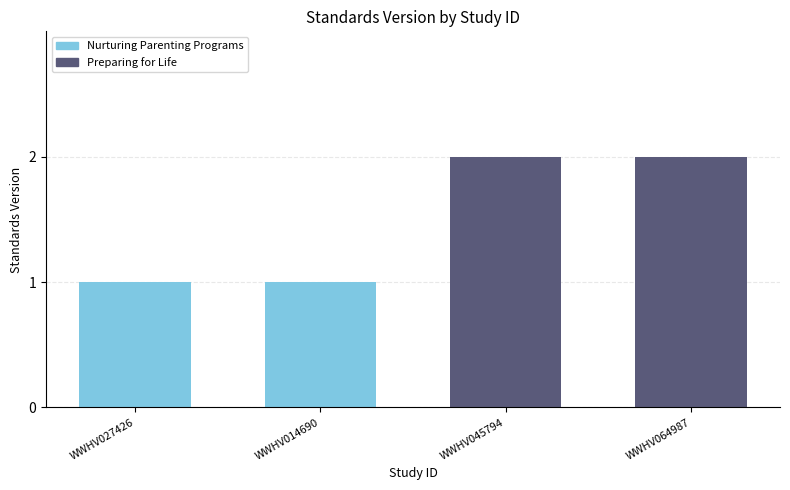

What is the sum of the values at WWHV027426 and WWHV045794?

3